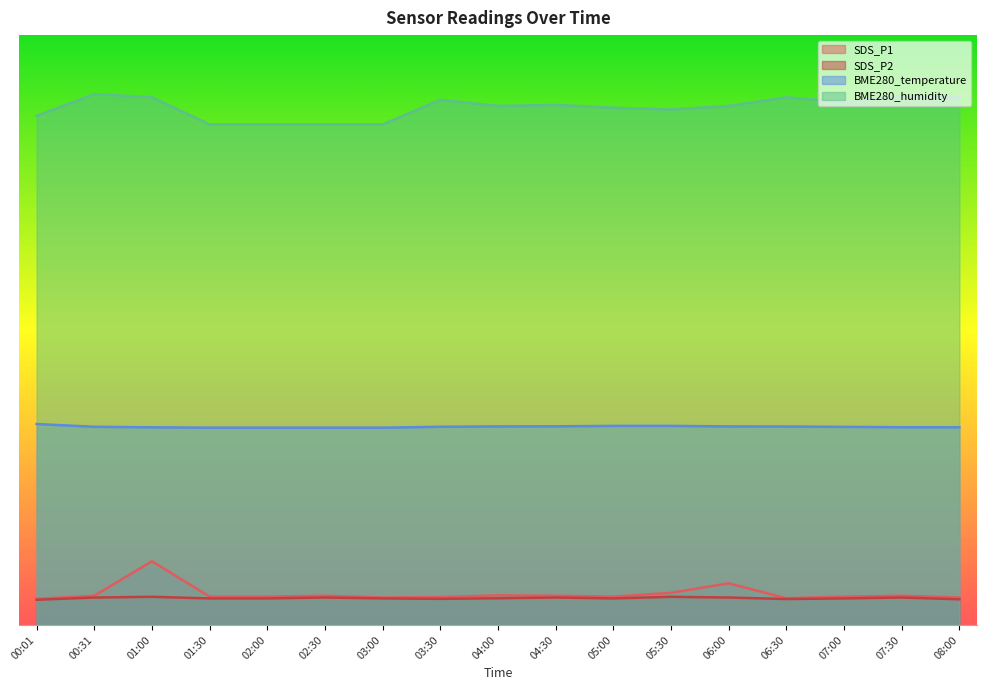

At how many categories does at least one series exceed 52?

17